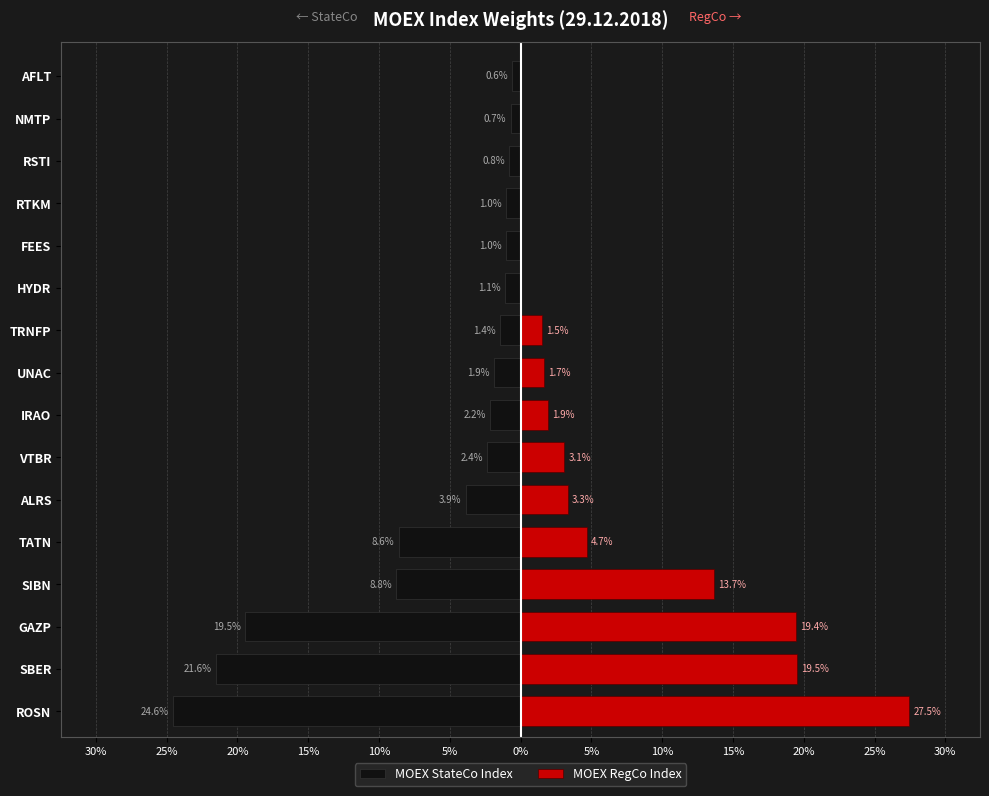

Count the number of data series in this chart.

2